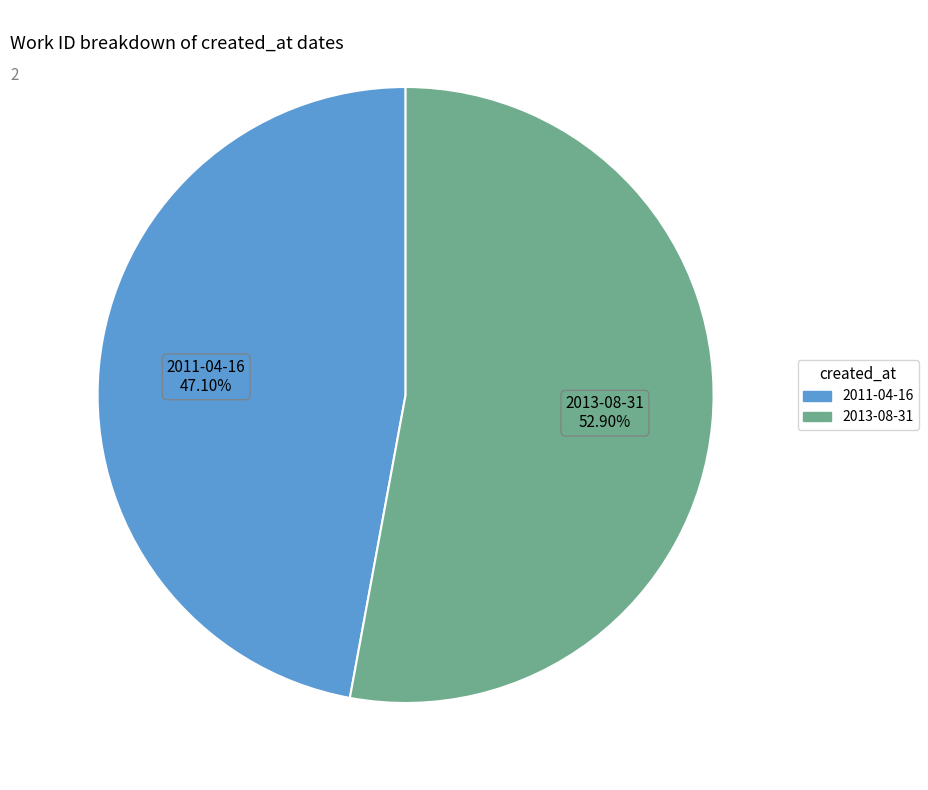

Is the sum of 2011-04-16 and 2013-08-31 greater than half?

Yes